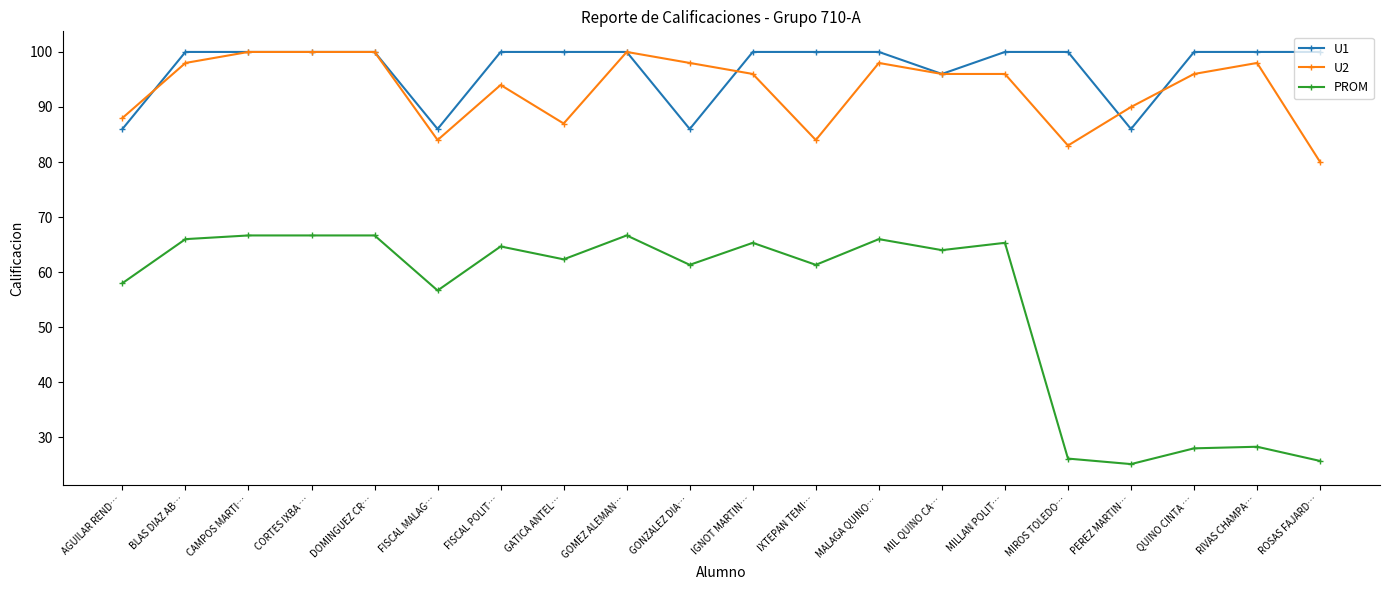

What is the total value across all series at FISCAL MALAG…?

226.7